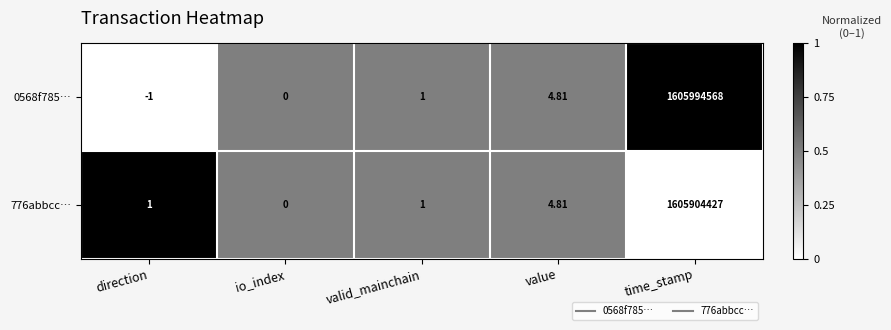

Which category has the lowest value across all series?

direction